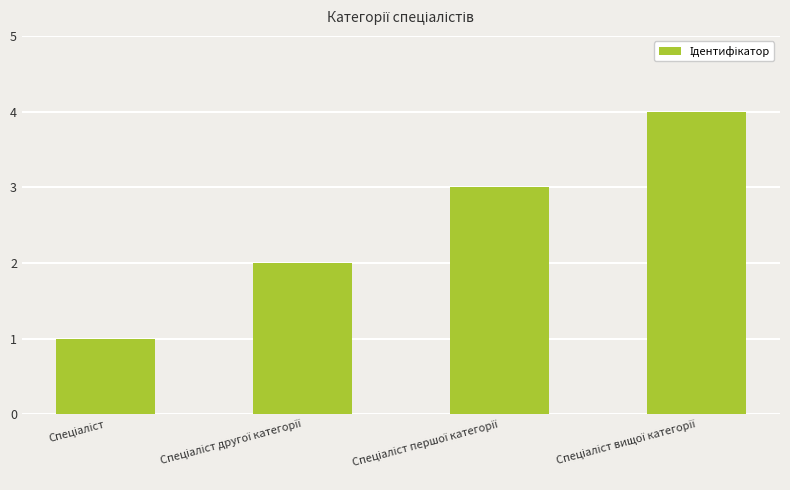

What is the sum of all values?

10